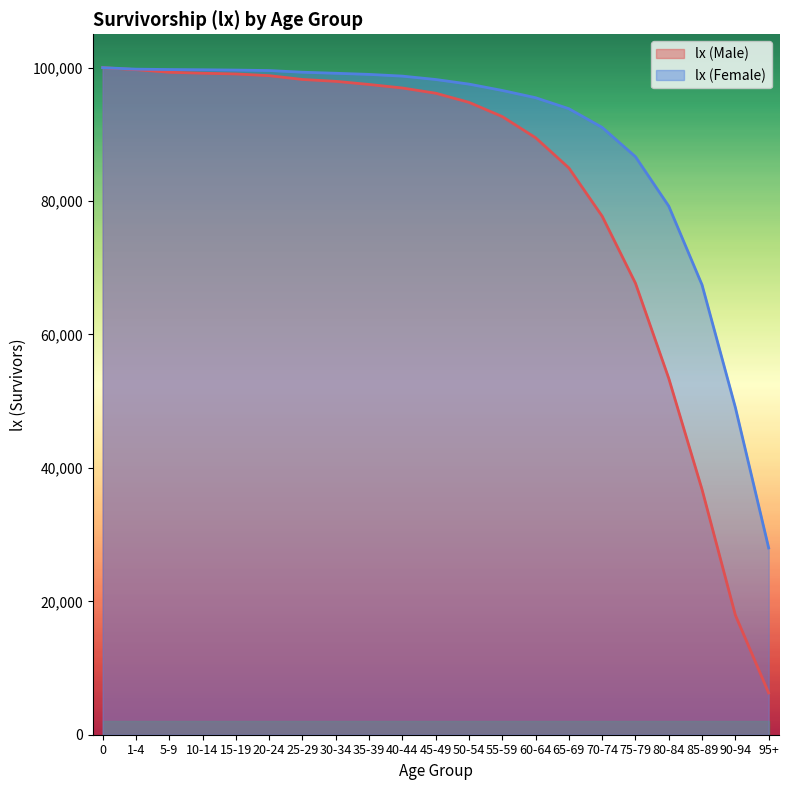

True or false: lx (Female) has a value of 79238 at 80-84.

True